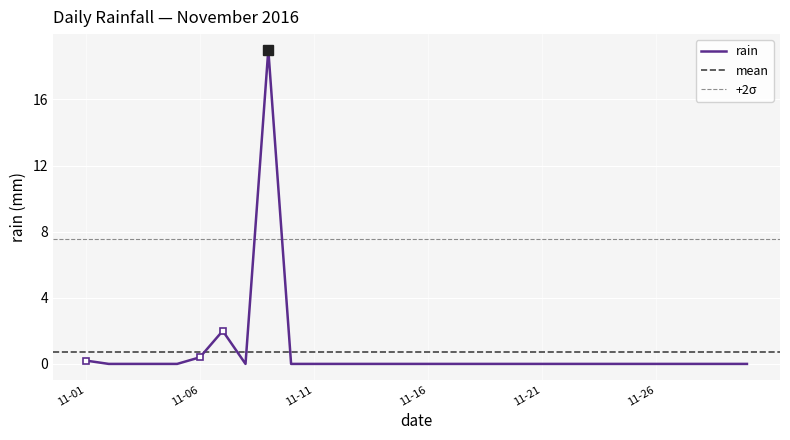

Count the number of data series in this chart.

1